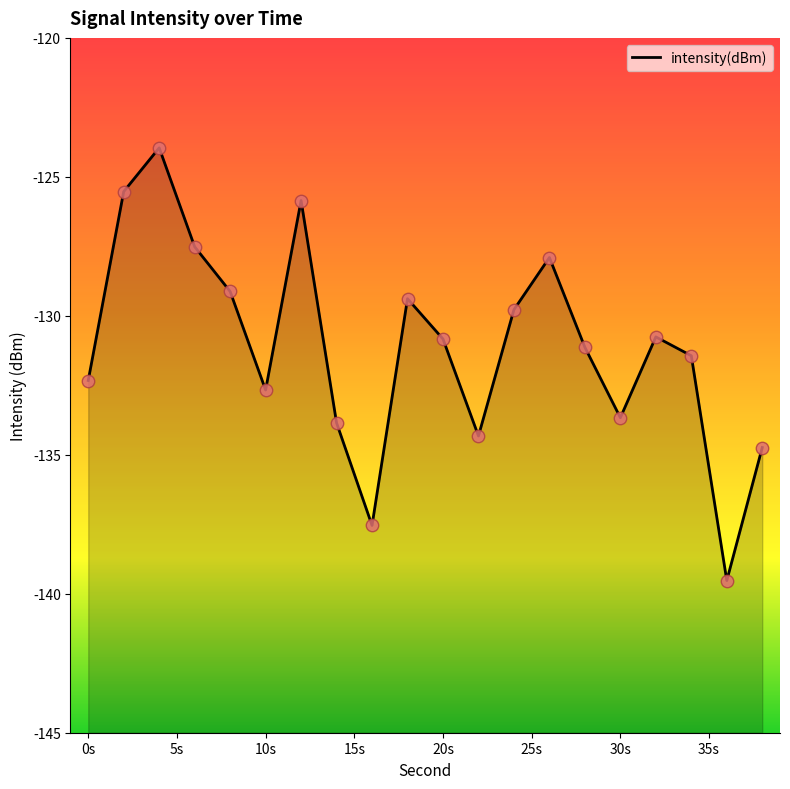

Between 6 and 16, which is larger?

6